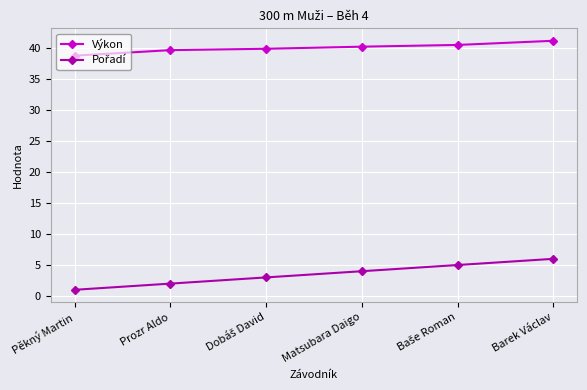

True or false: Výkon has a value of 41.2 at Barek Václav.

True